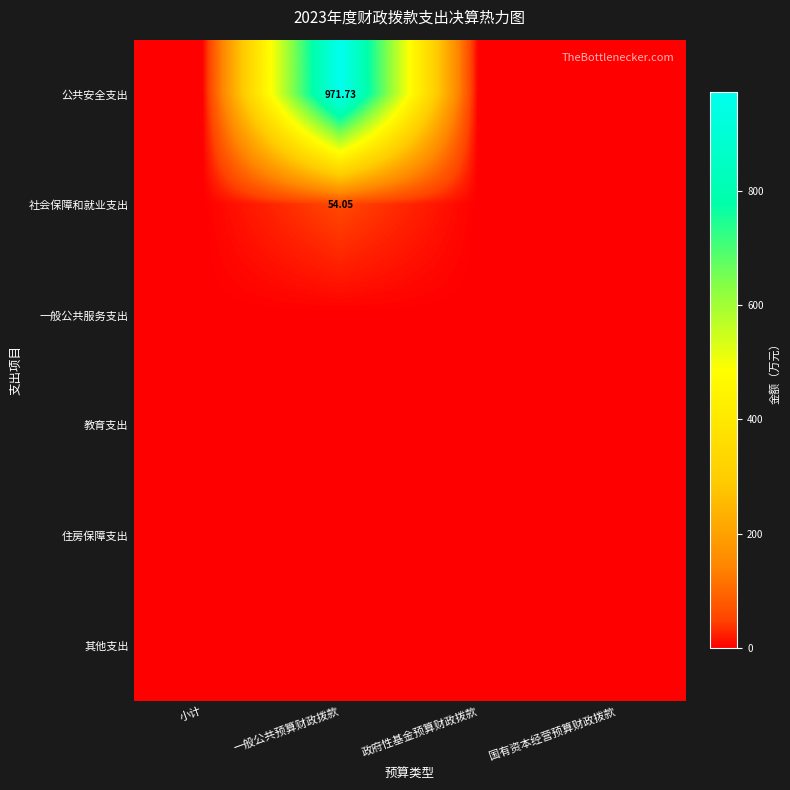

At which category is the sum across all series the highest?

一般公共预算财政拨款